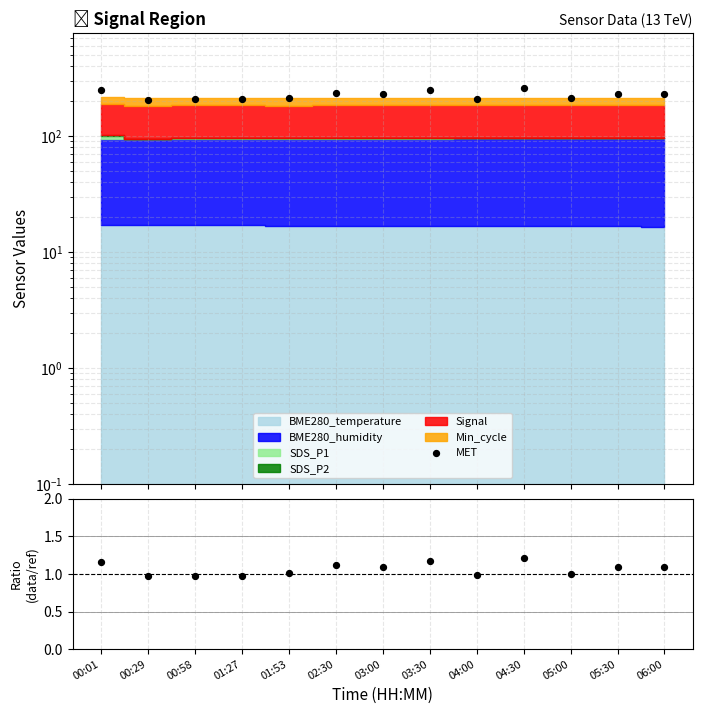

Is the value of Ratio at 01:53 greater than the value of MET at 03:30?

No